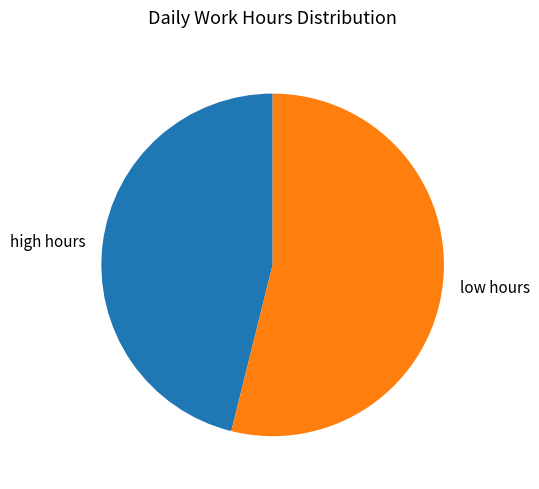

The high hours slice represents 55% of the pie. True or false?

False